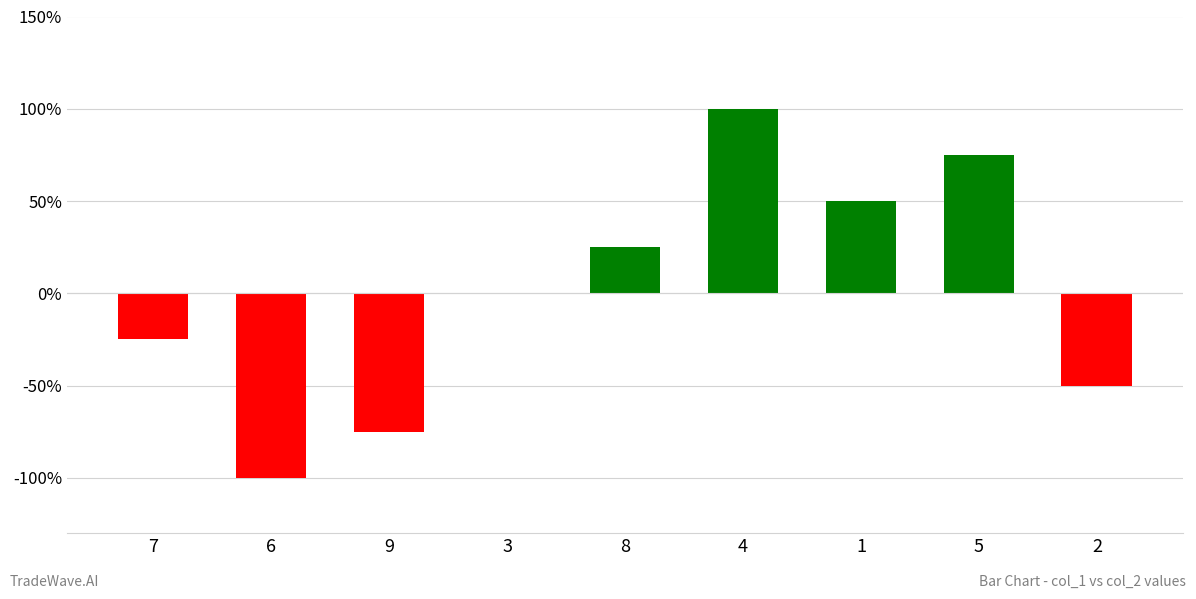

List the labels in order of value, smallest first.

6, 9, 2, 7, 3, 8, 1, 5, 4